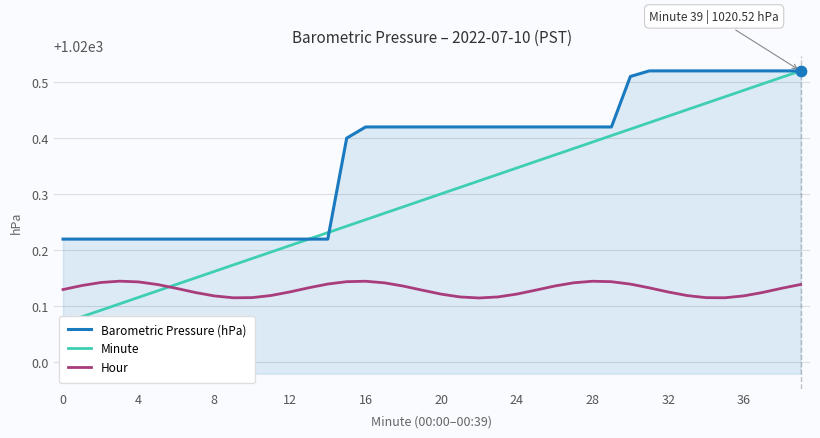

Is the value of Hour at 19 greater than the value of Barometric Pressure (hPa) at 17?

No